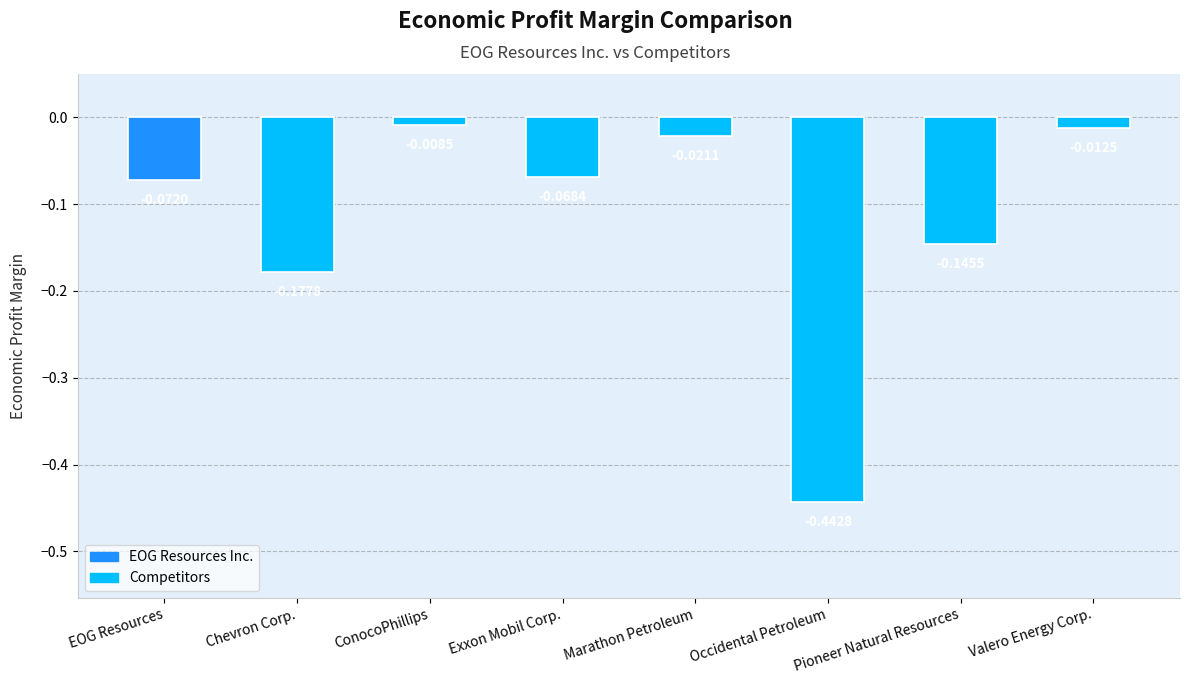

Does the chart contain any negative values?

Yes